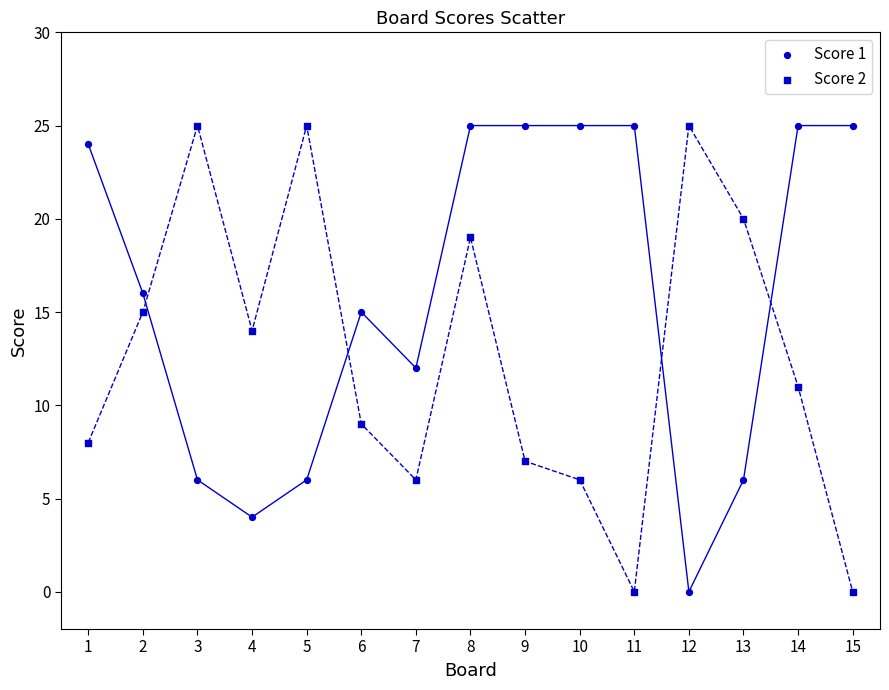

How many data points are displayed?

30